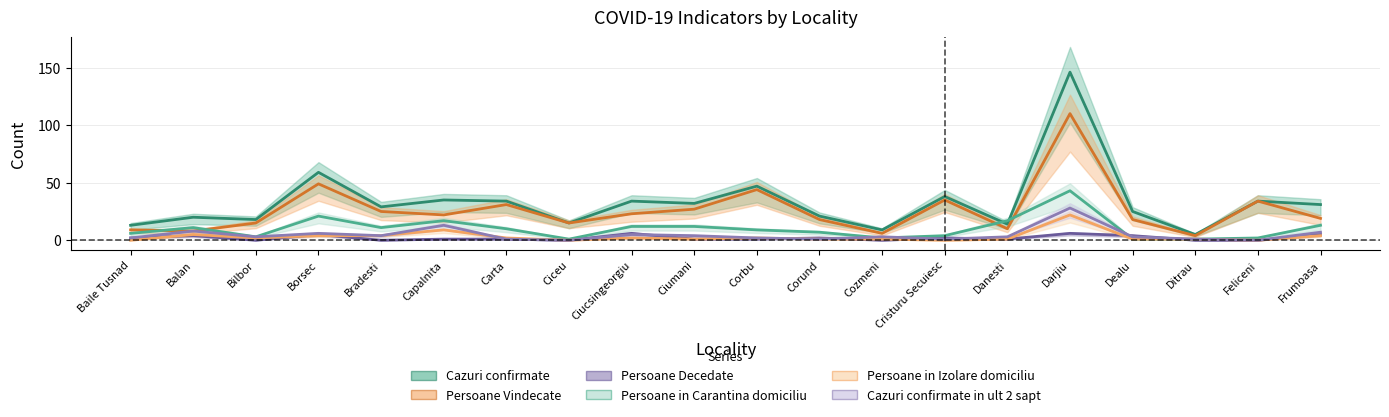

Which category has the highest value across all series?

Darjiu